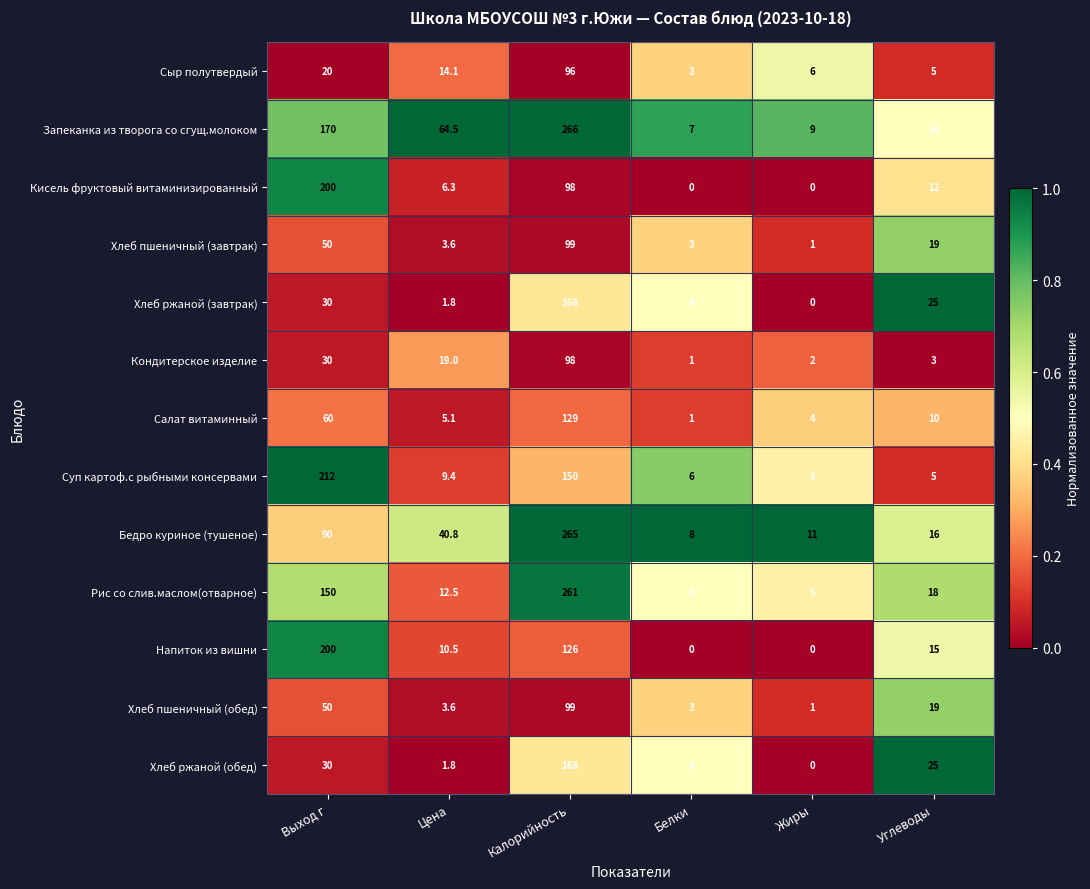

At which category is the sum across all series the highest?

Калорийность